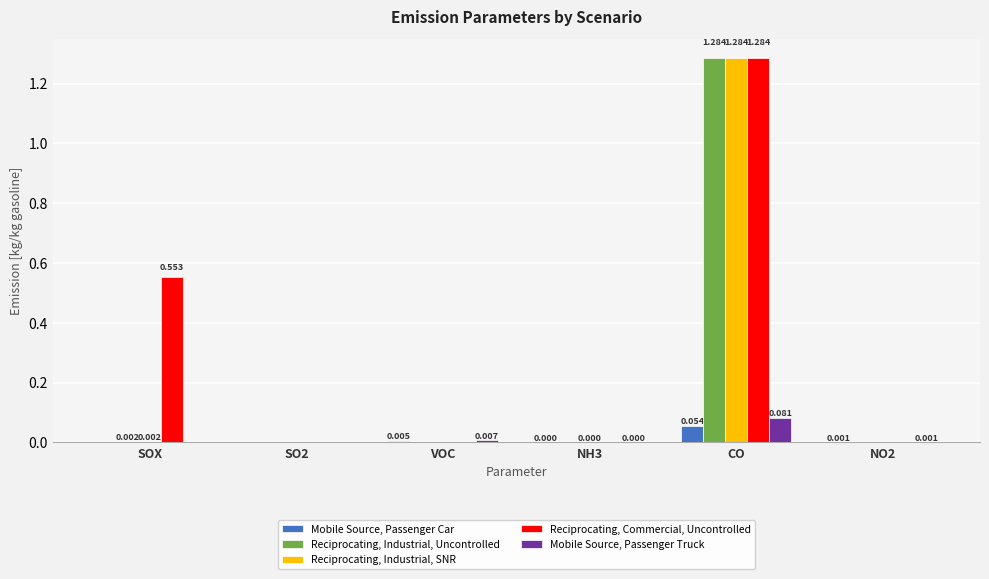

Between SOX and VOC, which series saw the biggest shift?

Reciprocating, Commercial, Uncontrolled